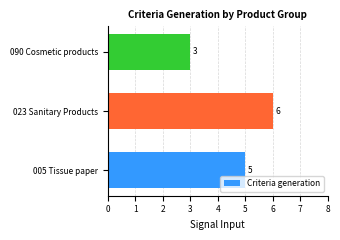

Does the chart contain any negative values?

No